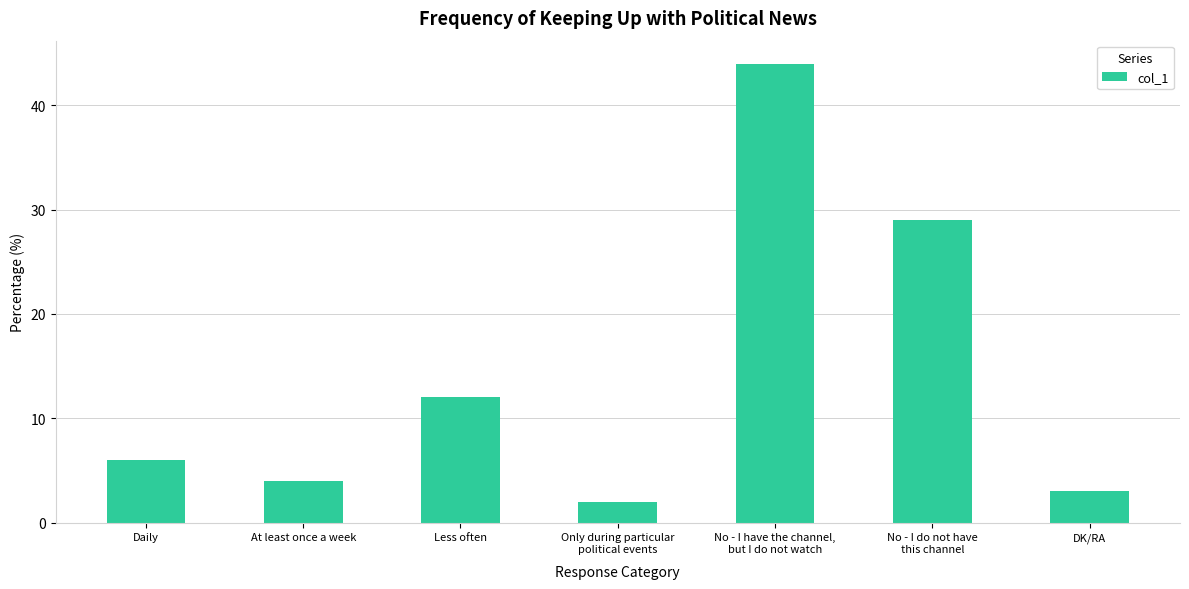

Rank the categories by value from highest to lowest.

No - I have the channel,
but I do not watch, No - I do not have
this channel, Less often, Daily, At least once a week, DK/RA, Only during particular
political events